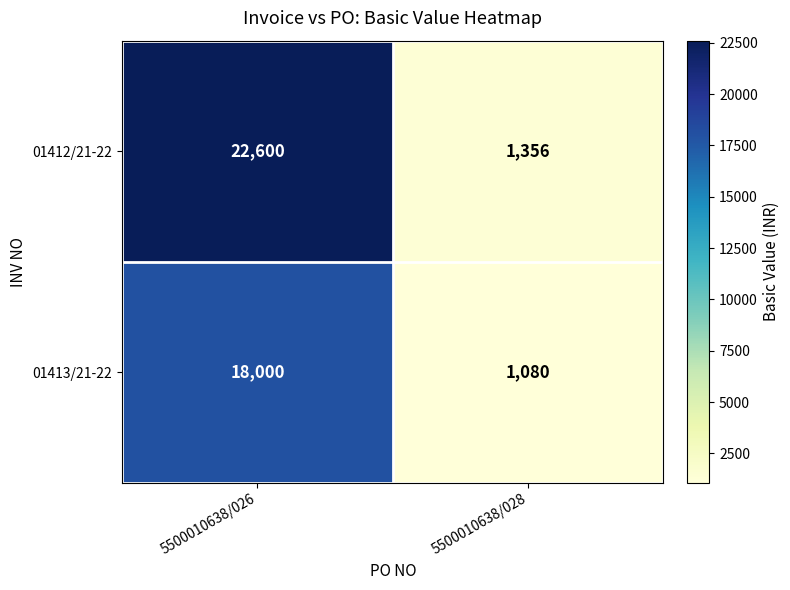

What is the spread (max minus min) of values at 5500010638/026?

4600